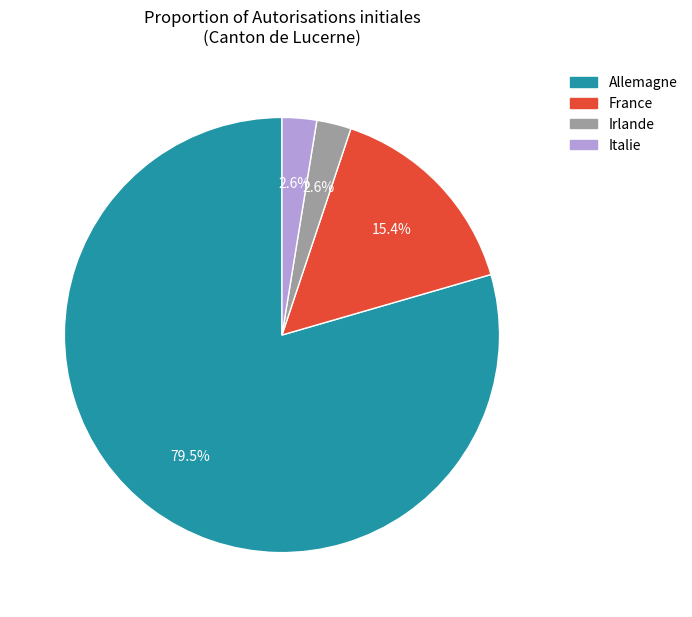

Is there any slice that represents more than half of the pie?

Yes